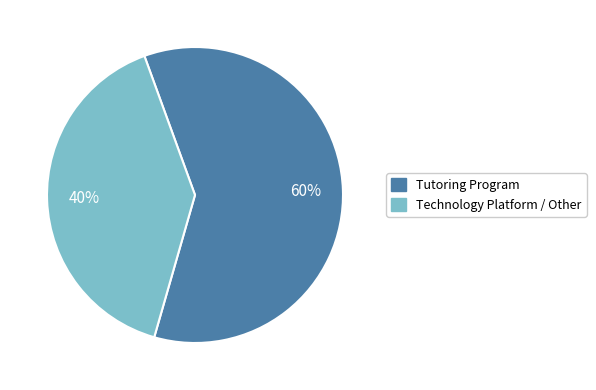

Is there a majority slice in this chart?

Yes